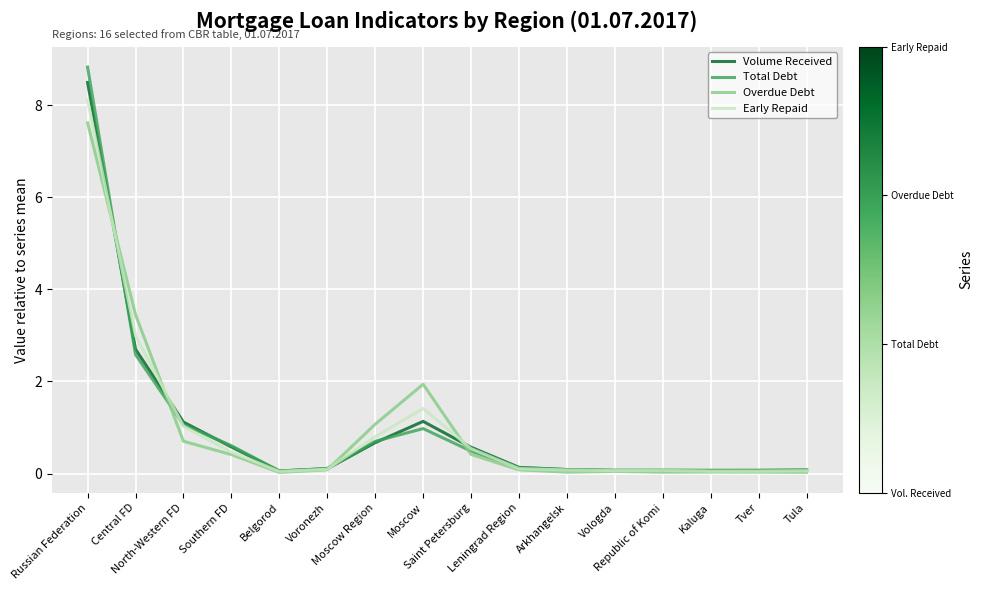

Which series has the widest spread of values?

Total Debt